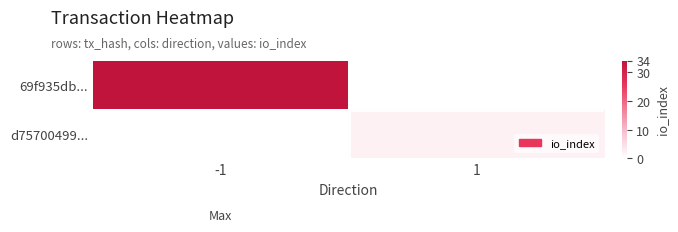

Which series has the widest spread of values?

69f935db...